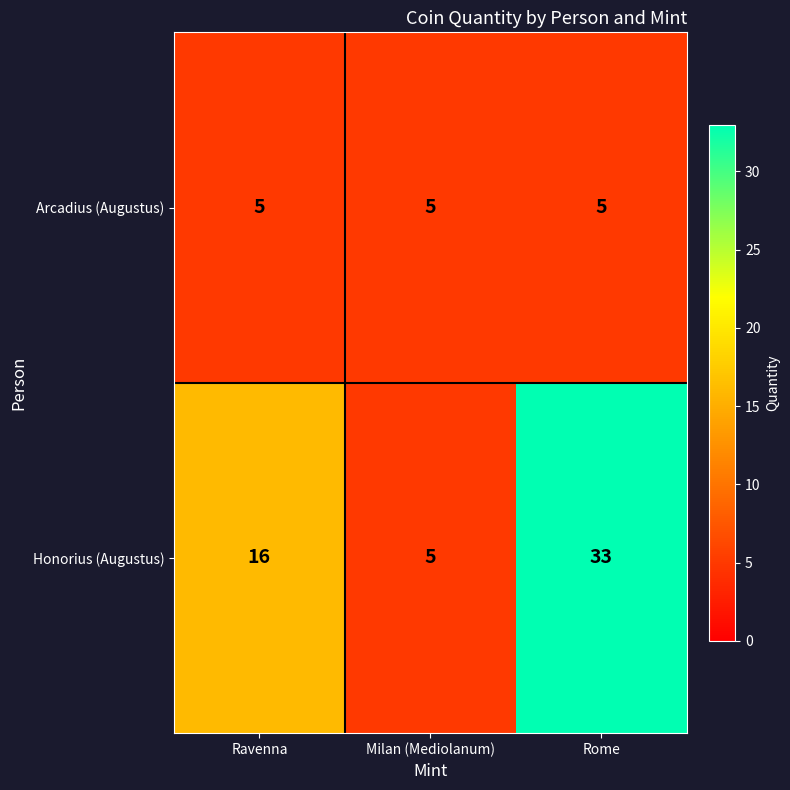

Is it true that Arcadius (Augustus) equals 5 at Rome?

True